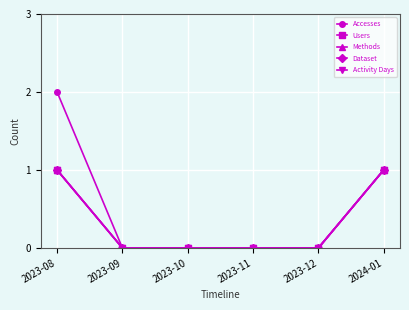

Does the chart have visible grid lines?

Yes